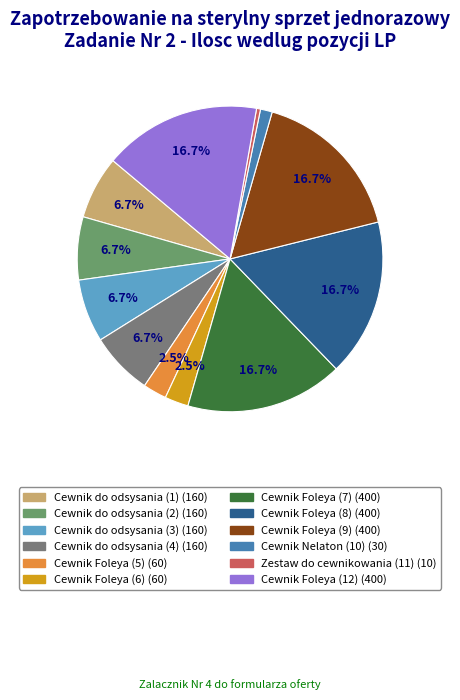

To the nearest percent, what percentage of the pie is Cewnik do odsysania (4)?

7%